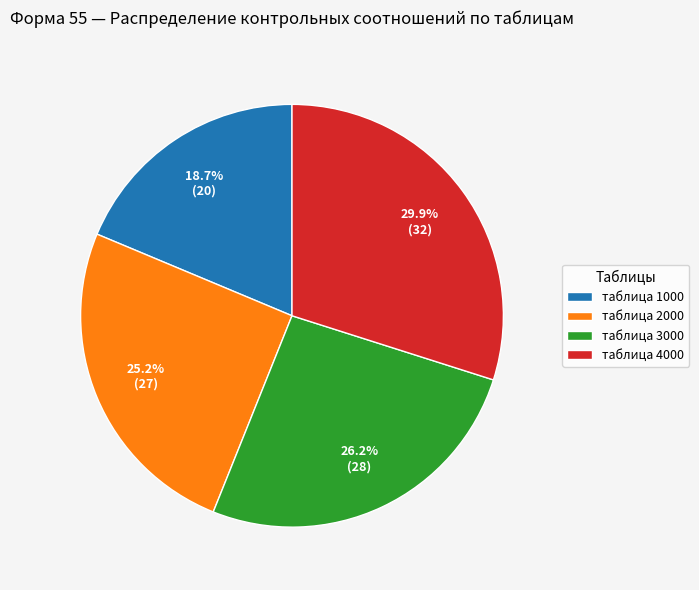

To the nearest percent, what is the combined percentage of таблица 3000 and таблица 4000?

56%